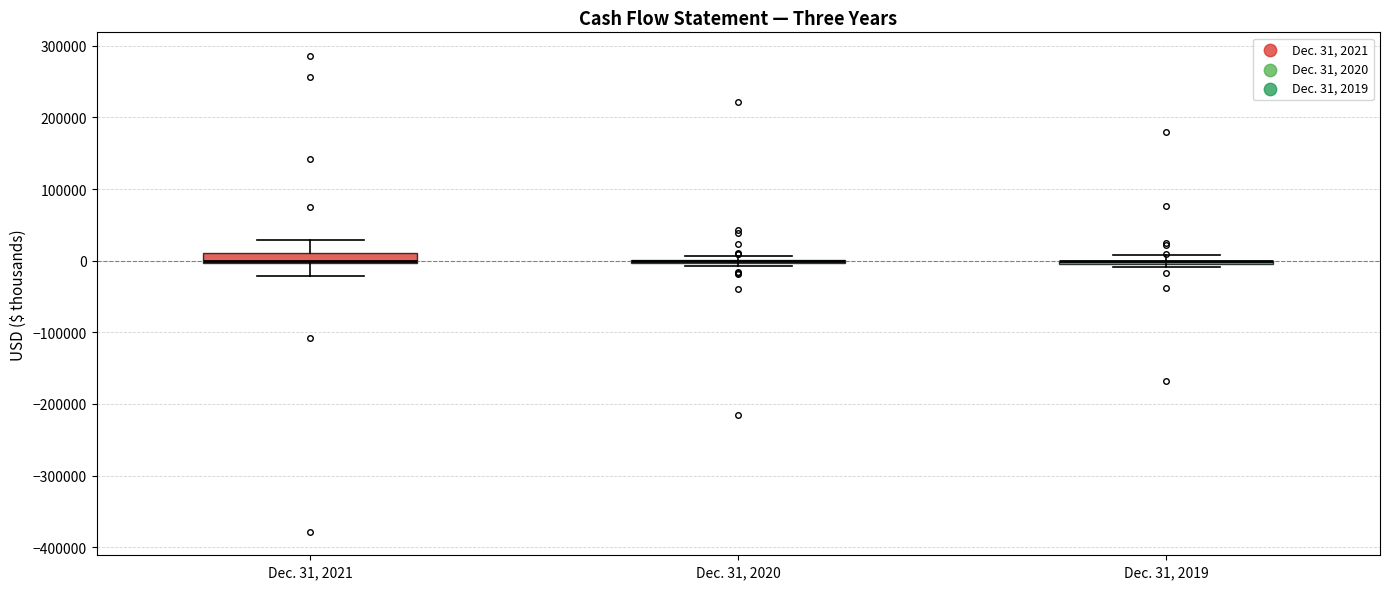

Where is the upper edge of the box for Dec. 31, 2021 on the y-axis? The values are not printed on the chart, so give them approximately, as read against the axis.

10000